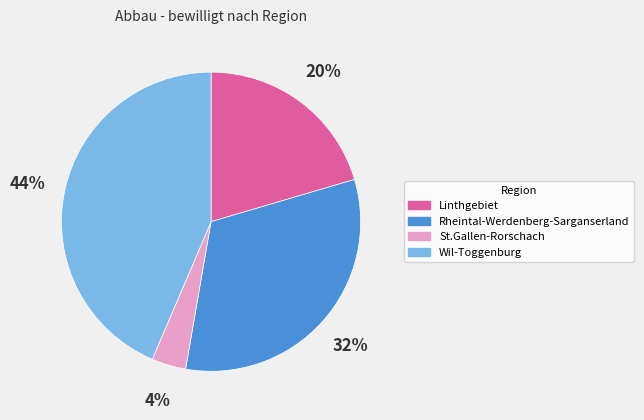

Rank the categories by value from highest to lowest.

Wil-Toggenburg, Rheintal-Werdenberg-Sarganserland, Linthgebiet, St.Gallen-Rorschach